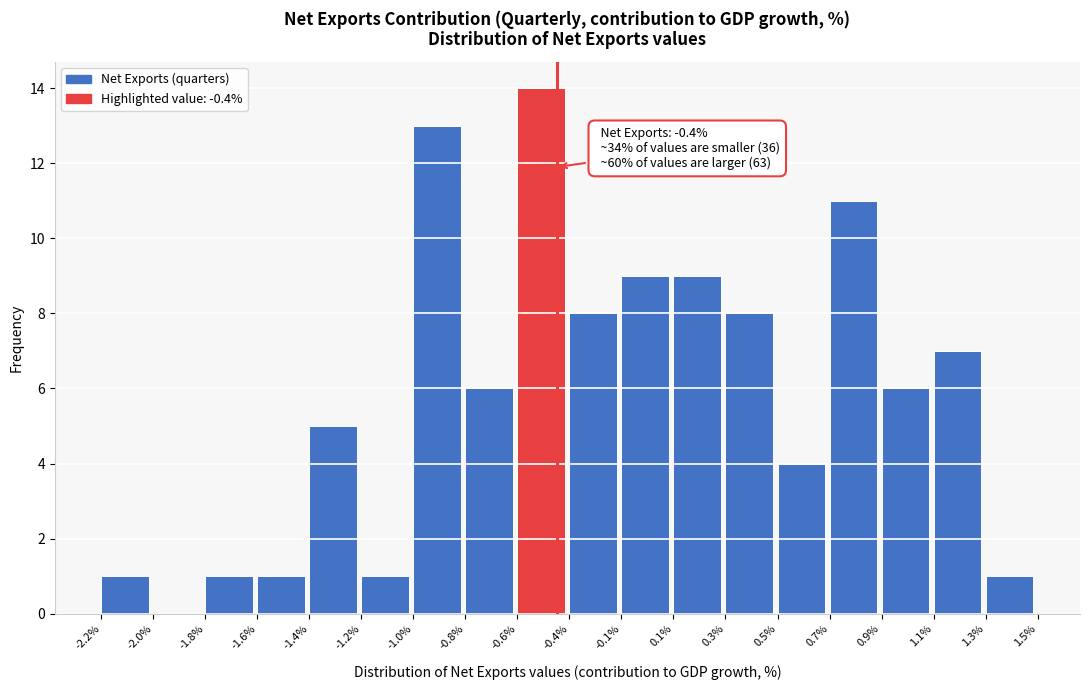

Reading right to left, list all the values displayed in this chart.

1.3%=1	1.1%=7	0.9%=6	0.7%=11	0.5%=4	0.3%=8	0.1%=9	-0.1%=9	-0.4%=8	-0.6%=14	-0.8%=6	-1.0%=13	-1.2%=1	-1.4%=5	-1.6%=1	-1.8%=1	-2.0%=0	-2.2%=1